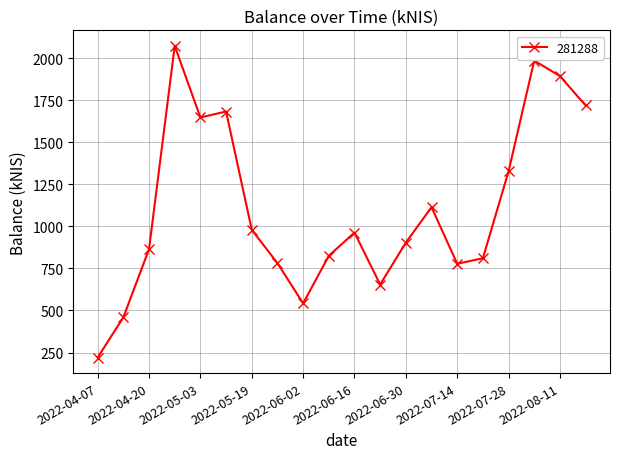

True or false: the data has more than 2 interior local peaks.

True